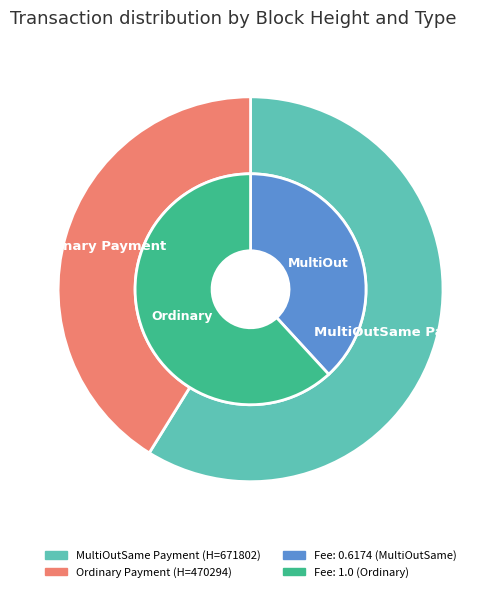

The MultiOutSame Payment (671802) slice represents 59% of the pie. True or false?

True